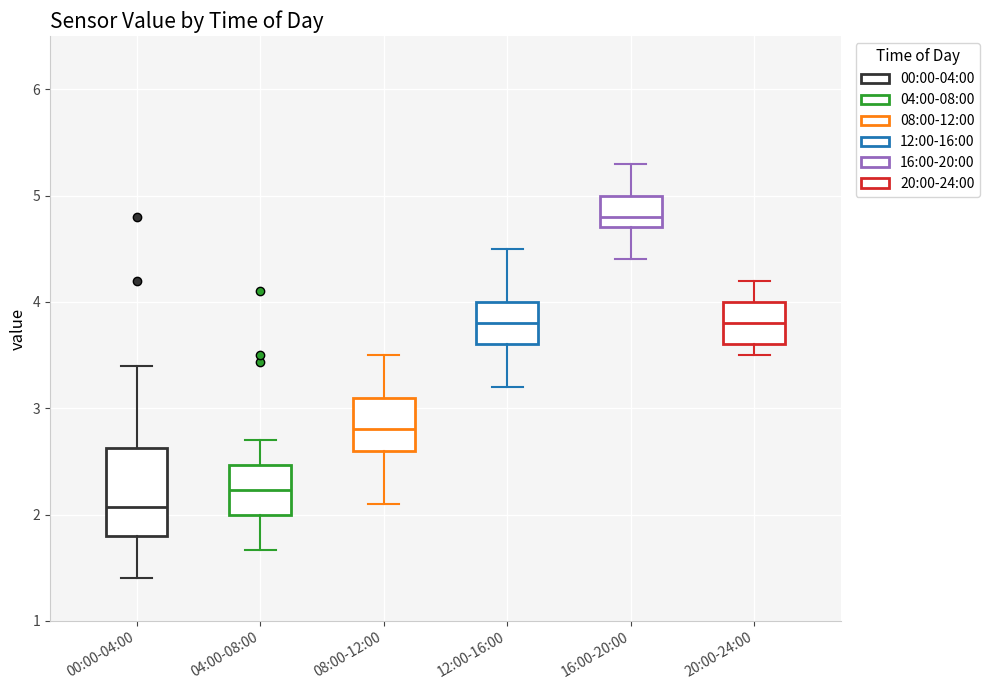

Reading left to right, read every box against the y-axis: the position of its median line, the range the box covers, and the ends of its whiskers. The values are not printed on the chart, so give them approximately, as read against the axis.

00:00-04:00: median 2.1, box 1.8 to 2.6, whiskers 1.4 to 3.4
04:00-08:00: median 2.2, box 2.0 to 2.5, whiskers 1.7 to 2.7
08:00-12:00: median 2.8, box 2.6 to 3.1, whiskers 2.1 to 3.5
12:00-16:00: median 3.8, box 3.6 to 4.0, whiskers 3.2 to 4.5
16:00-20:00: median 4.8, box 4.7 to 5.0, whiskers 4.4 to 5.3
20:00-24:00: median 3.8, box 3.6 to 4.0, whiskers 3.5 to 4.2